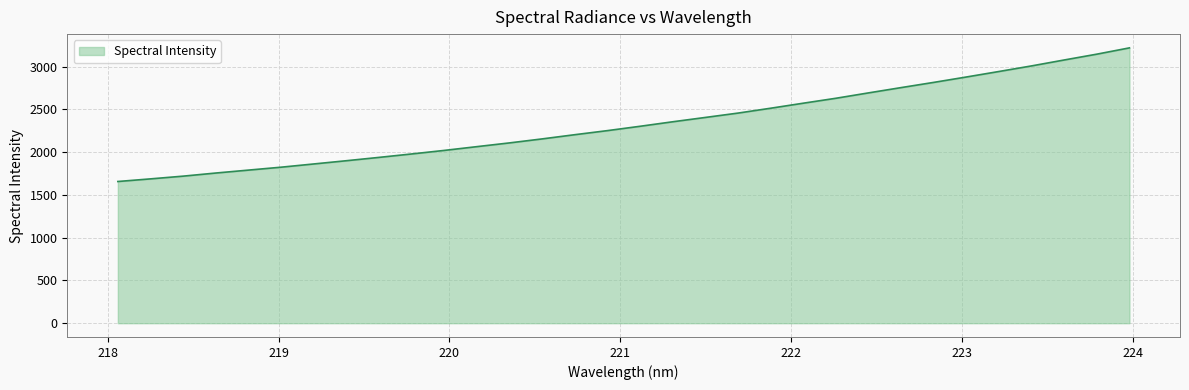

What is the minimum value shown in the chart?

1657.5